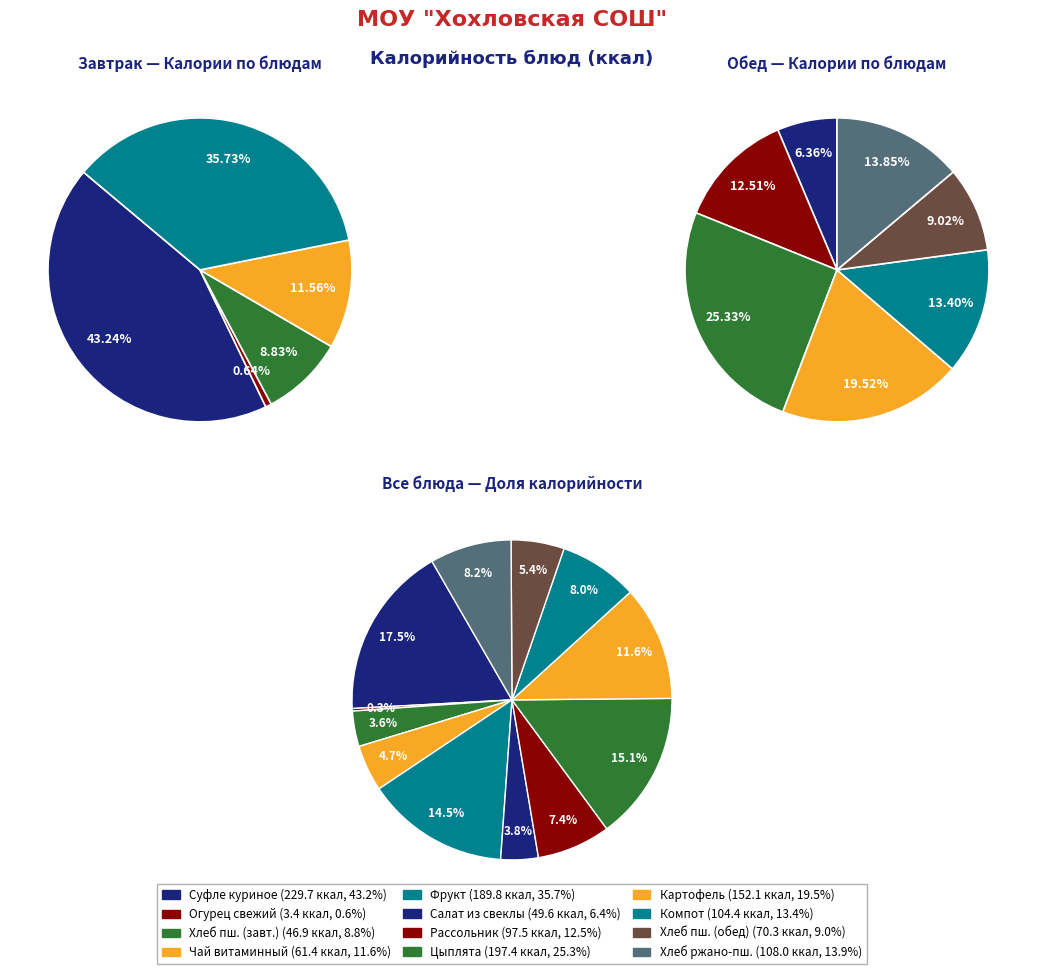

Is there any slice that represents more than half of the pie?

No